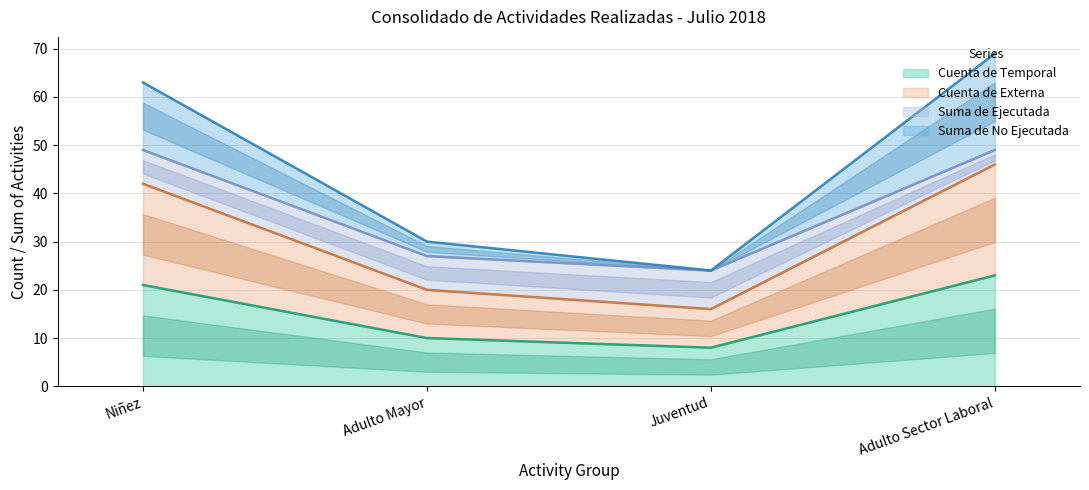

The value of Cuenta de Temporal at Niñez is 28. True or false?

False